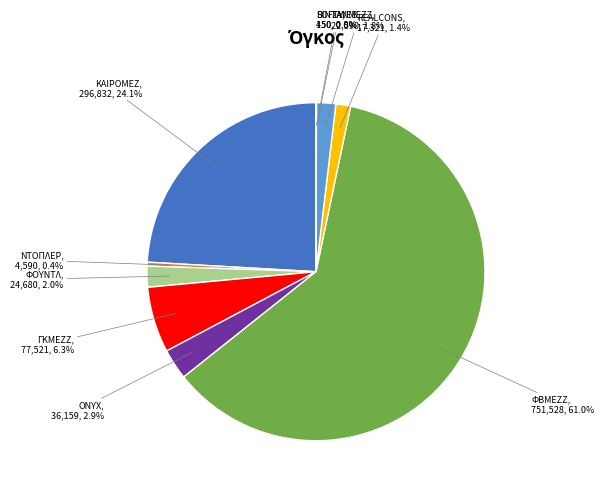

Which has a higher value, REALCONS, 17,321, 1.4% or ONYX, 36,159, 2.9%?

ONYX, 36,159, 2.9%